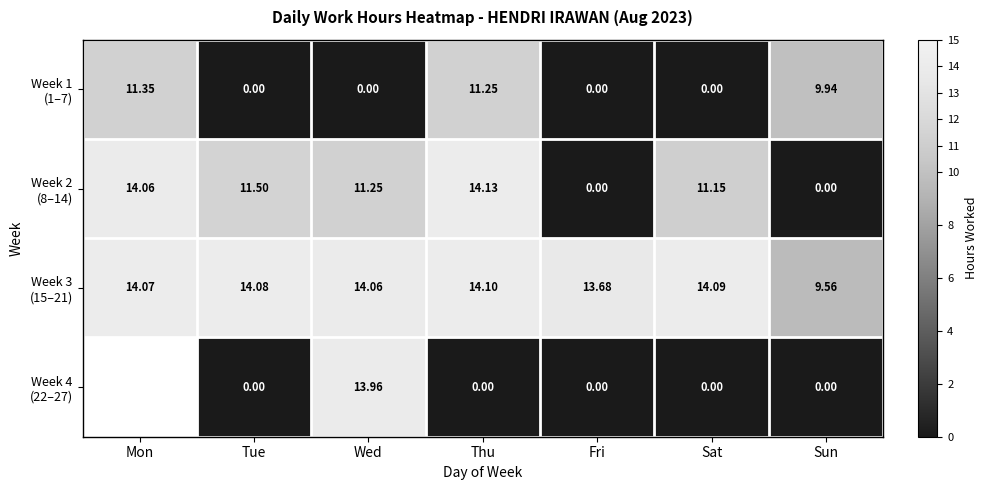

At which category is the sum across all series the highest?

Thu